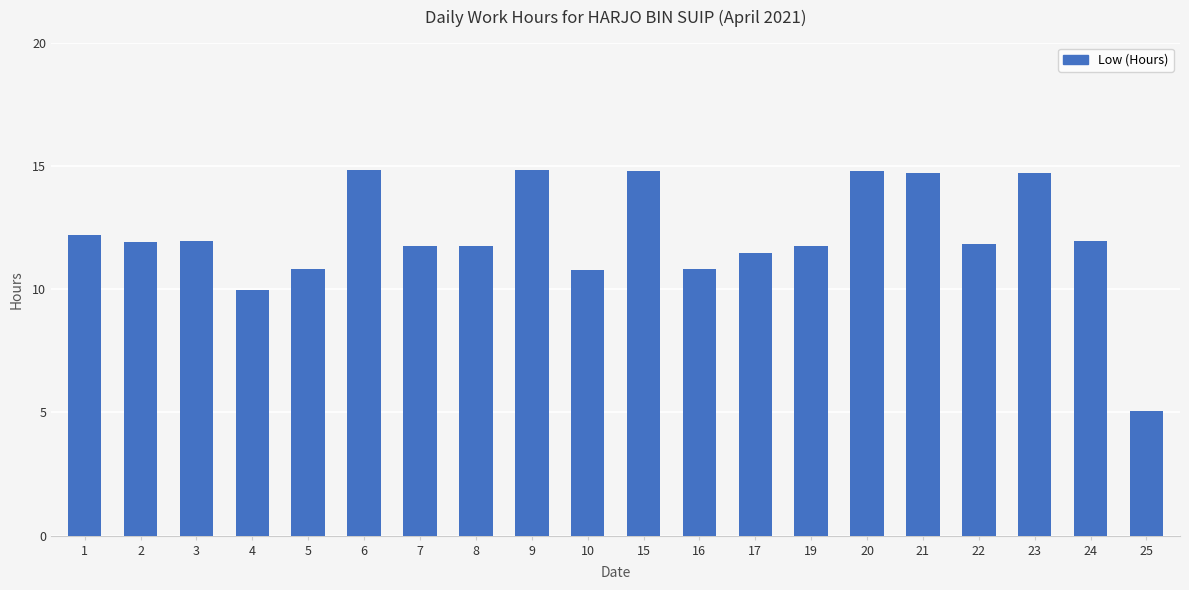

Which label corresponds to the smallest value in the chart?

25